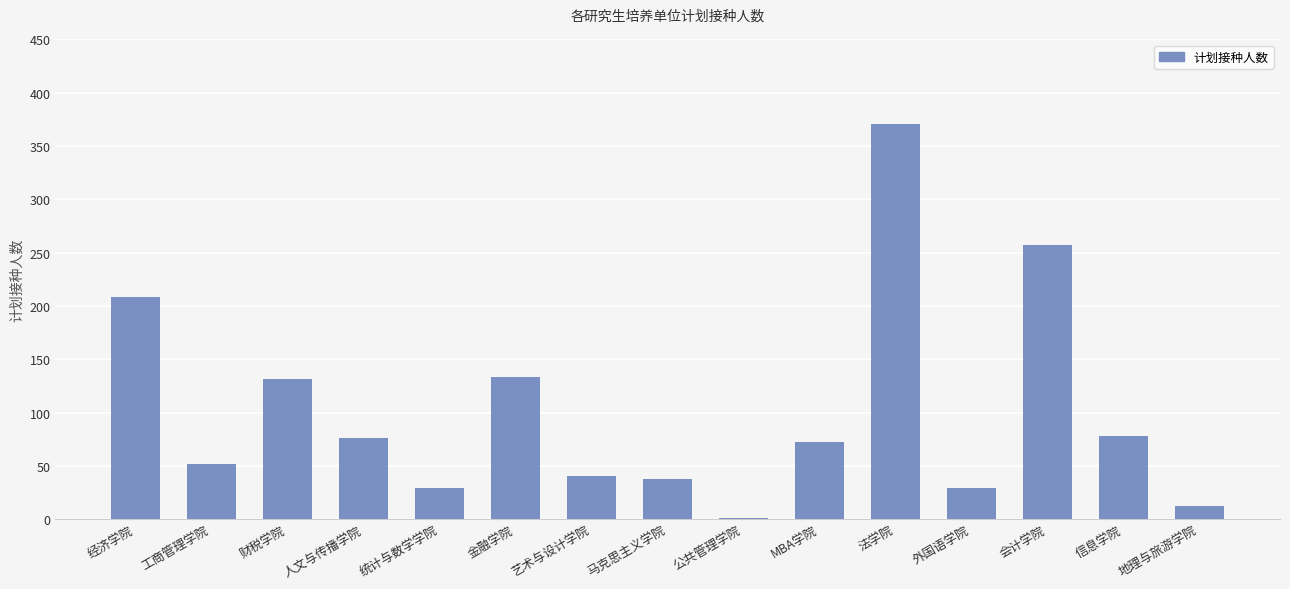

What is the difference between the values at 法学院 and 财税学院?

240